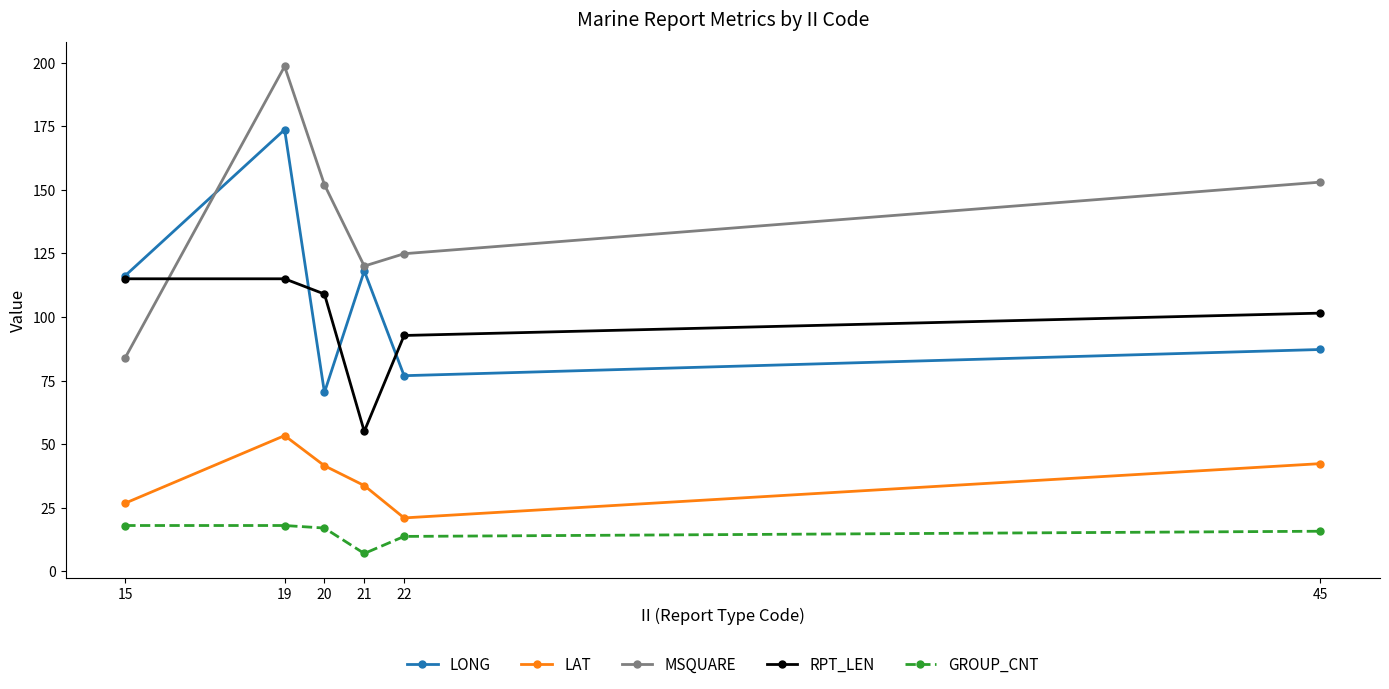

What is the value of the MSQUARE point at the 4th from the left?

120.0